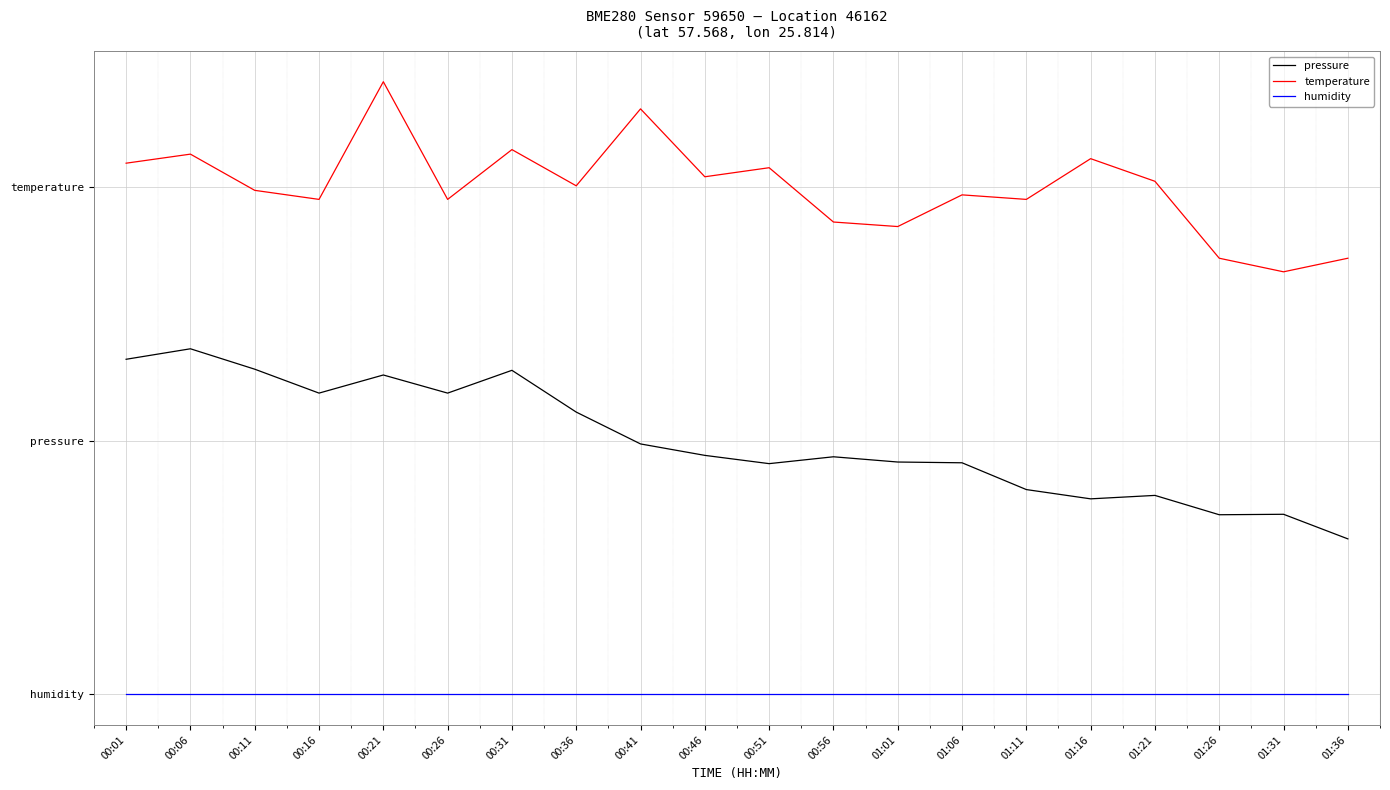

Does the chart have visible grid lines?

Yes